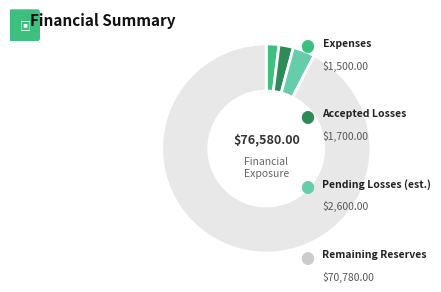

Does any single category account for the majority?

Yes